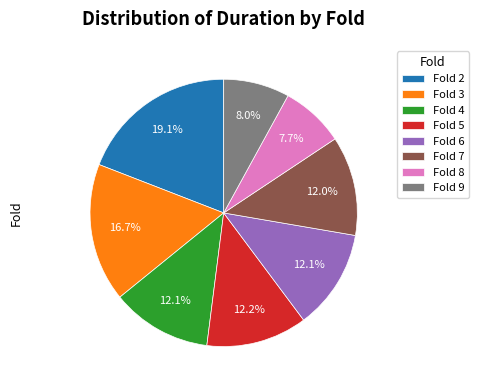

Approximately how many times larger is the value at Fold 7 compared to Fold 5?

1.0